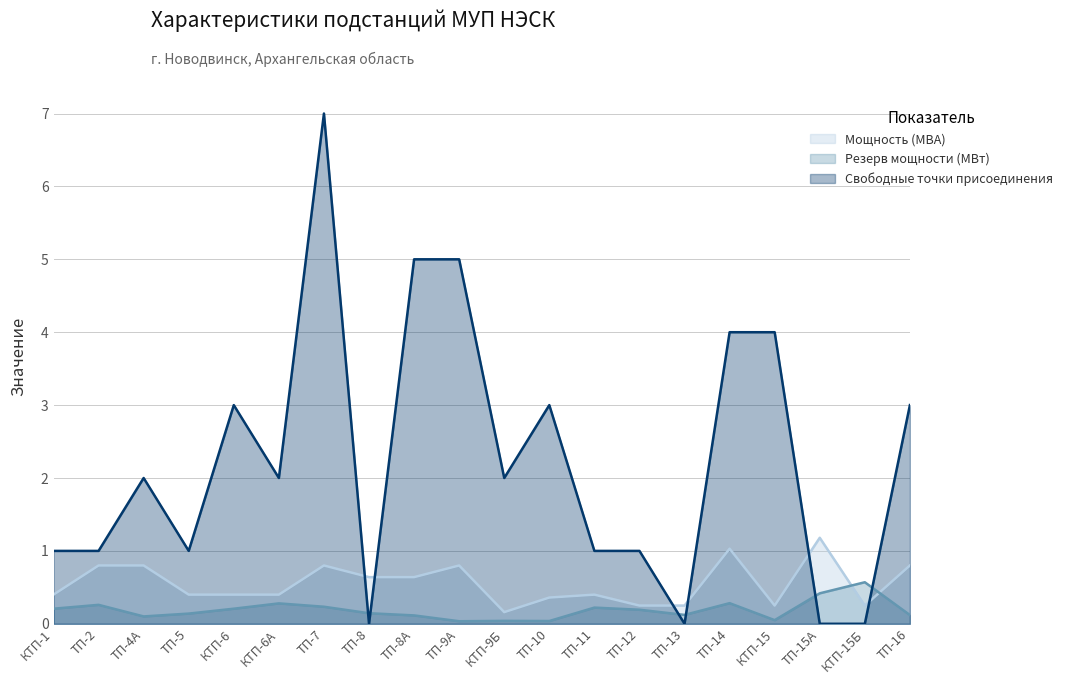

Which category has the lowest value in the Мощность (МВА) series?

КТП-9Б